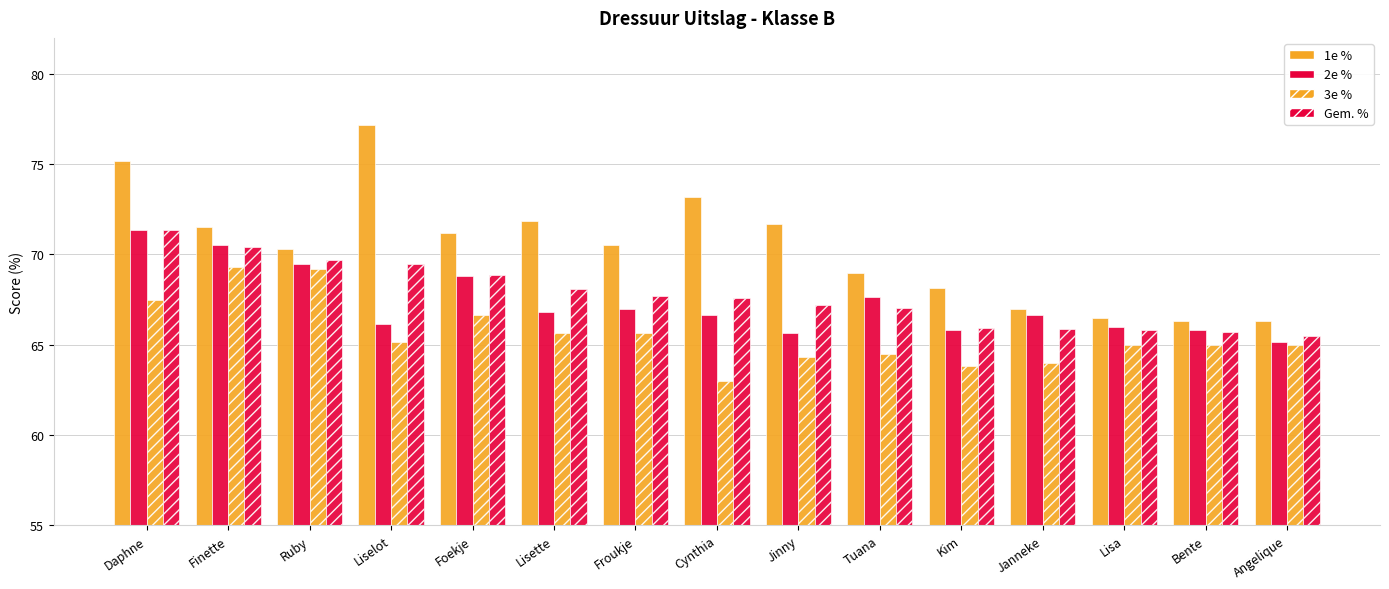

How many data points does each series have?

15